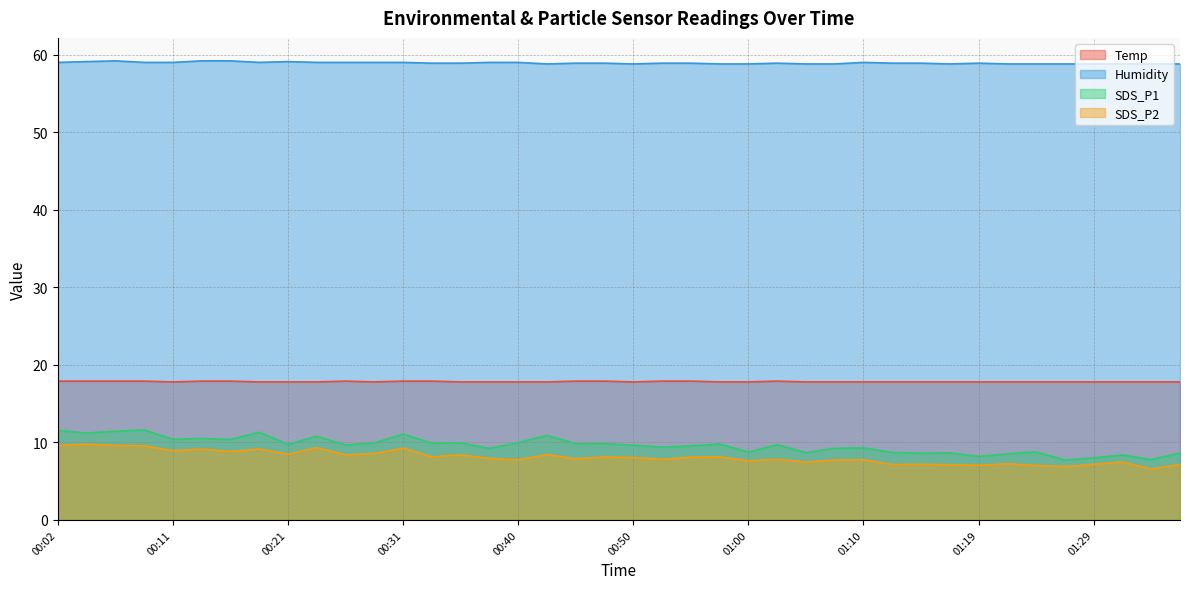

At which category does SDS_P1 reach its first local peak?

00:09